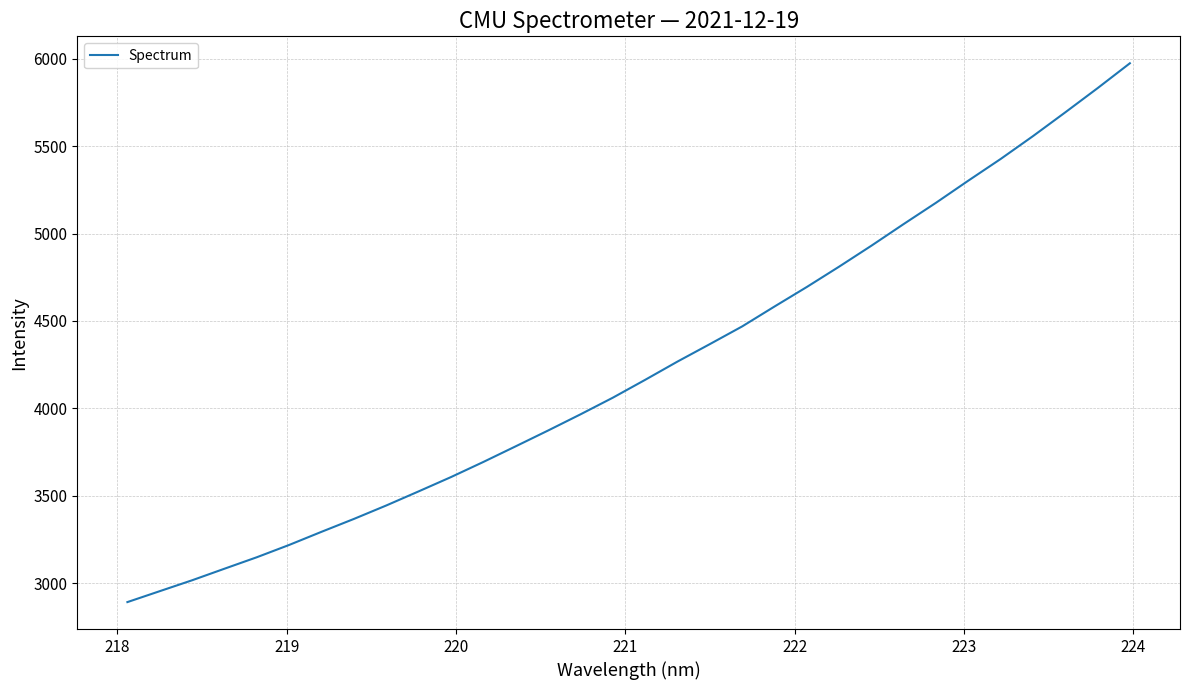

What is the maximum value shown in the chart?

5973.8